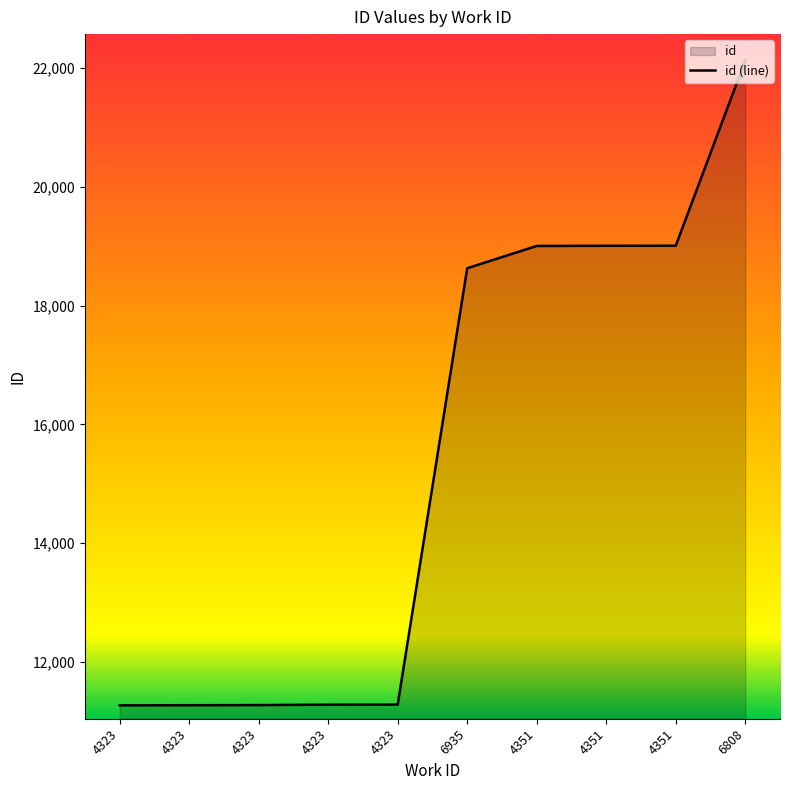

How many distinct data groups are displayed?

1